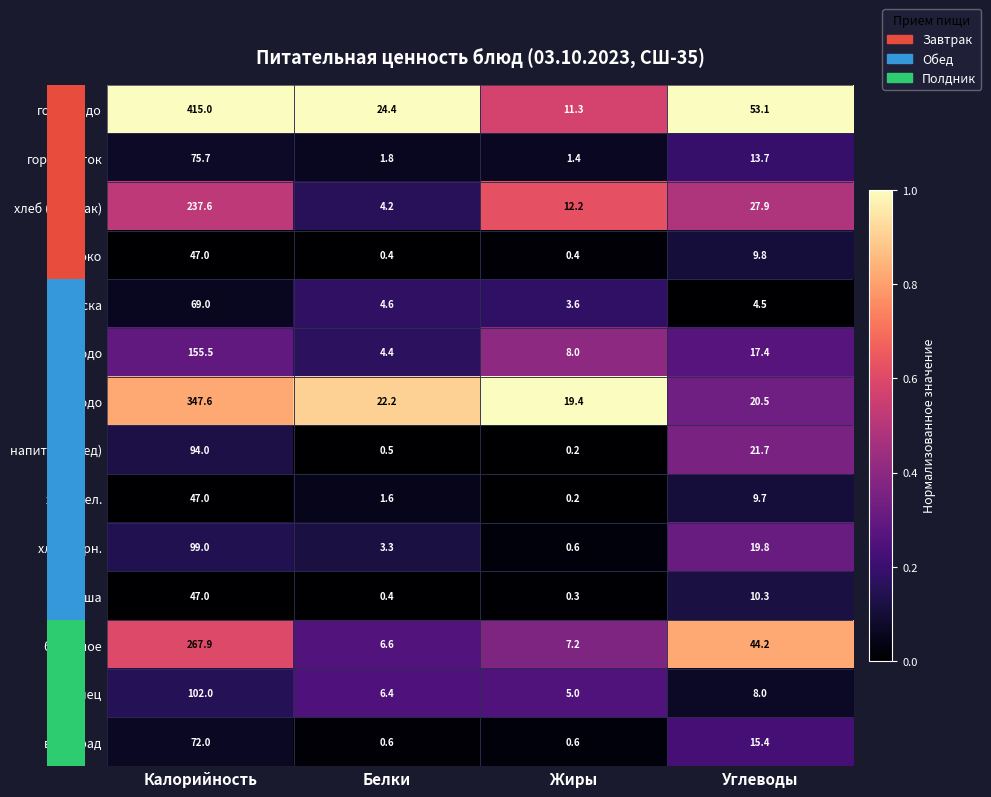

True or false: закуска has a value of 3.6 at Жиры.

True